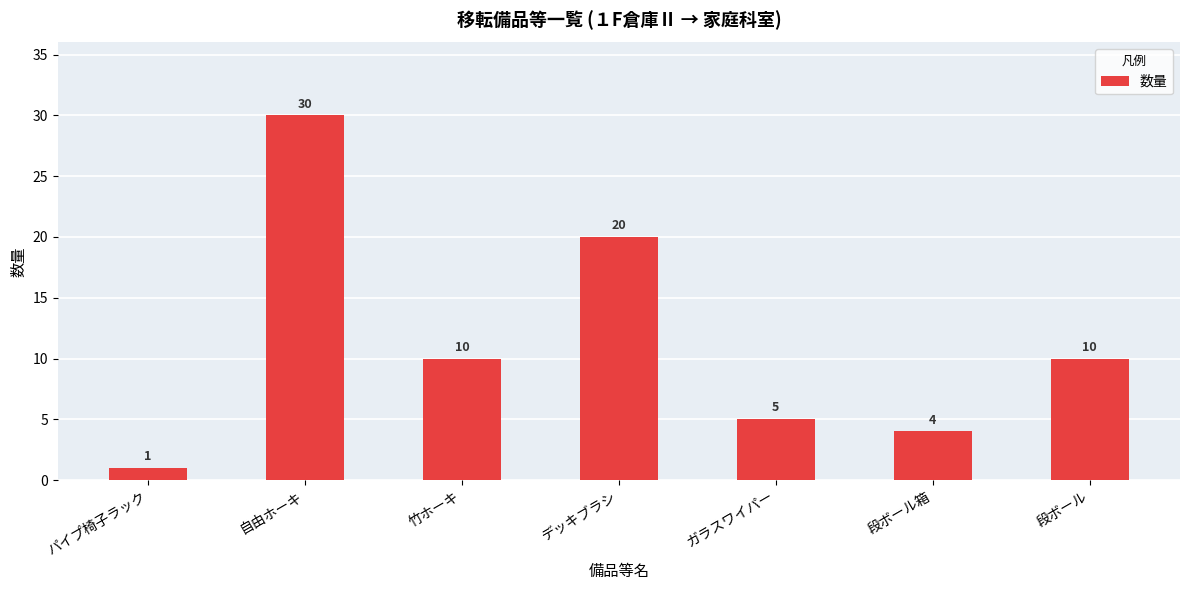

At which category does the chart reach its minimum across all series?

パイプ椅子ラック